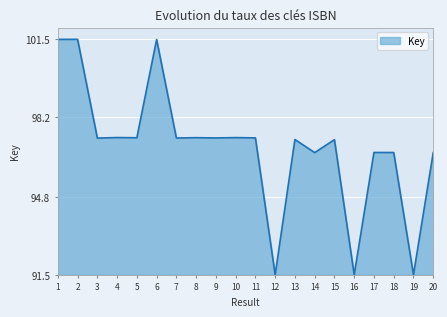

What is the sum of all values?

1938.8